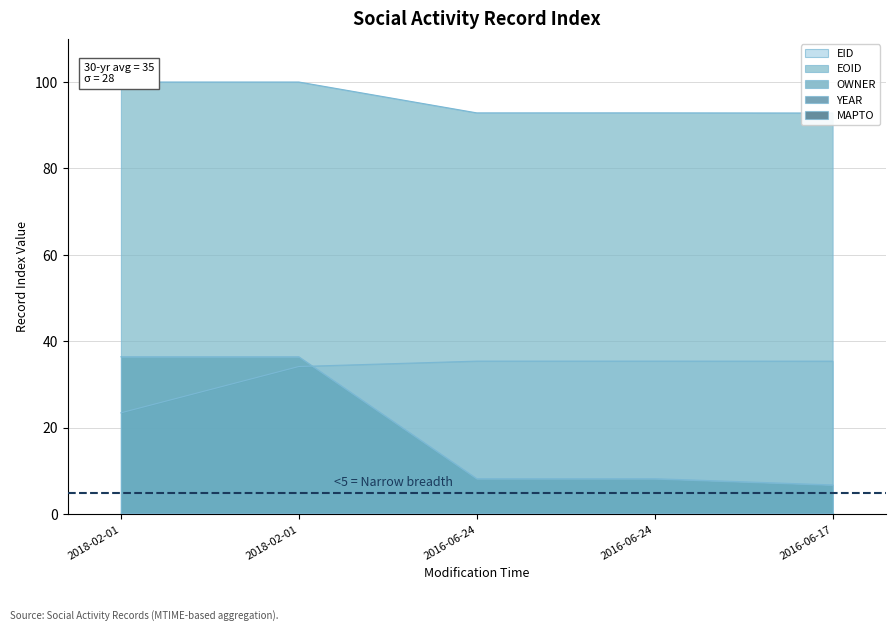

What is the sum of all EID values?

163.9